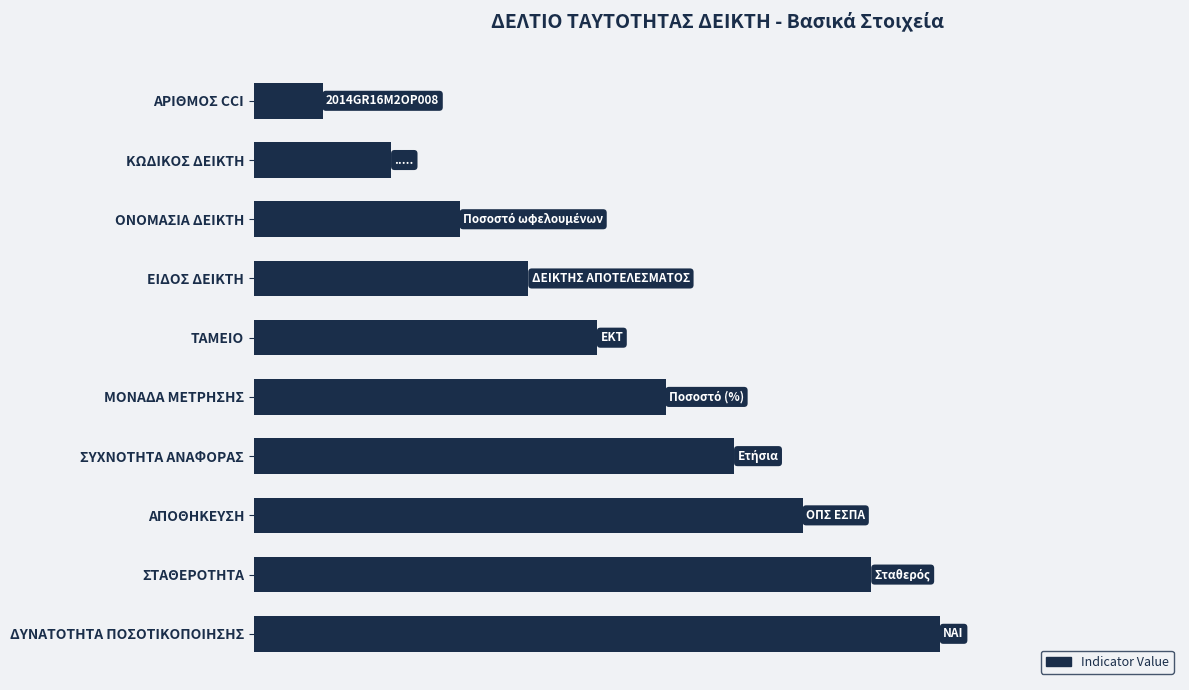

Does the chart contain any negative values?

No